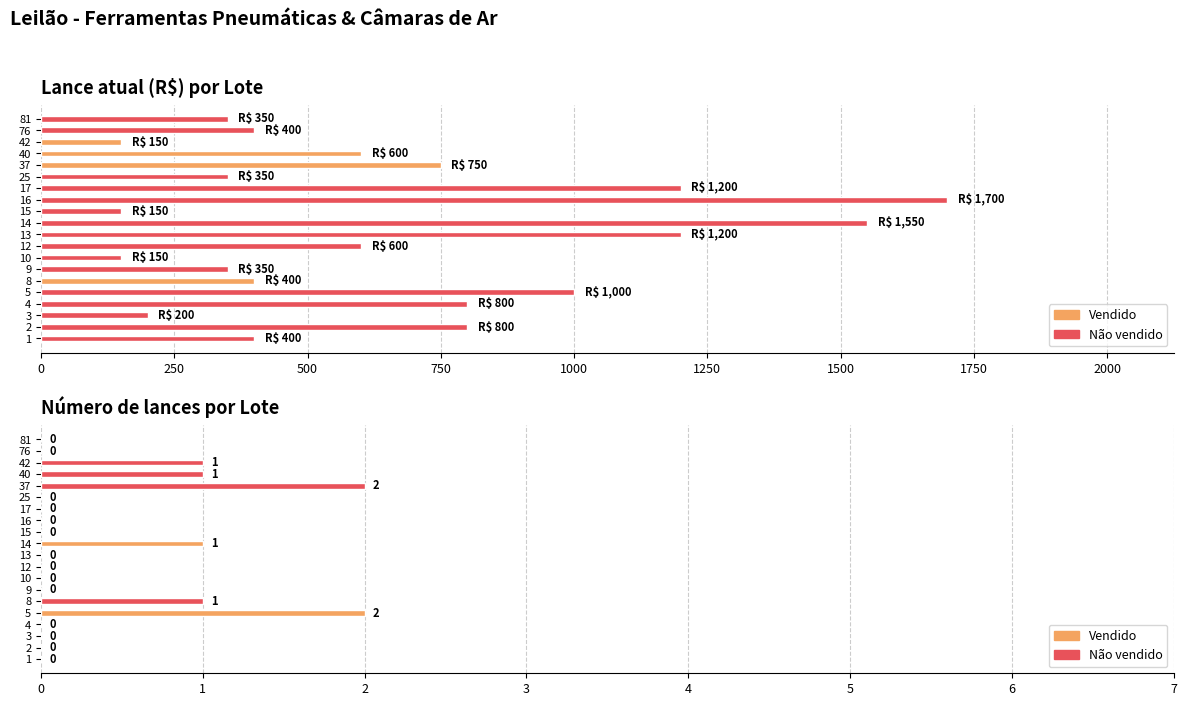

The Lances series shows 0 at 10. True or false?

True